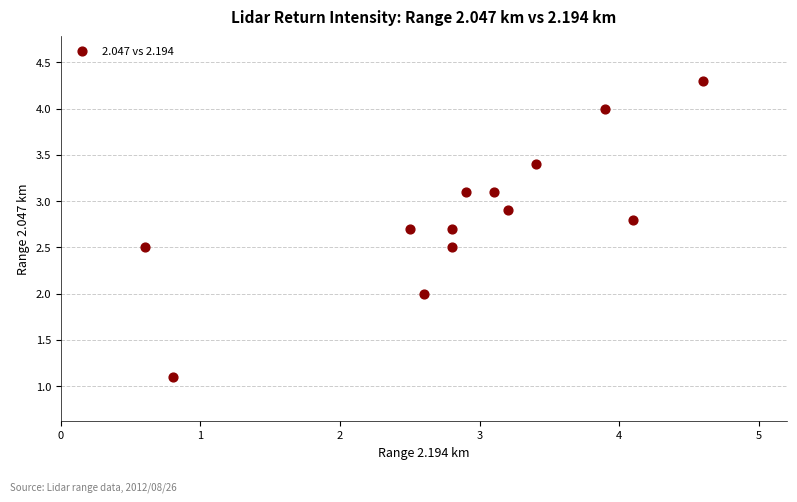

What is the range of X values (max minus min)?

4.0